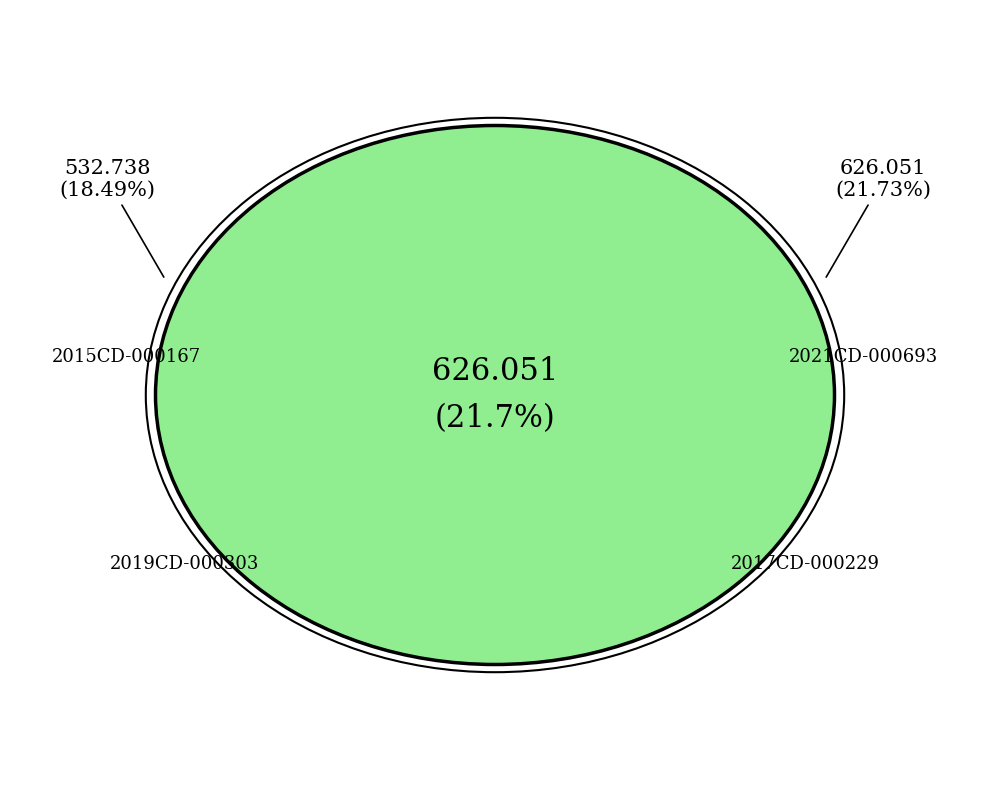

Does 2017CD-000229 represent more than half of the total?

No